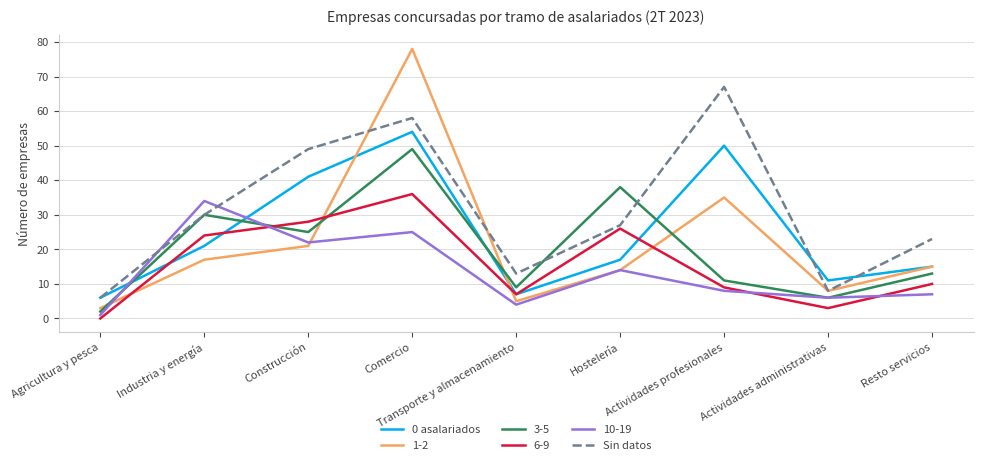

Which series has the widest spread of values?

1-2